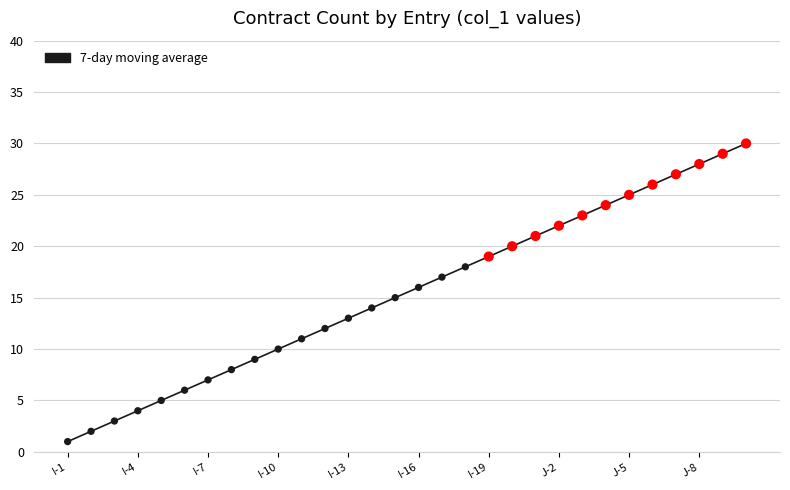

What is the difference between the maximum and minimum values?

29